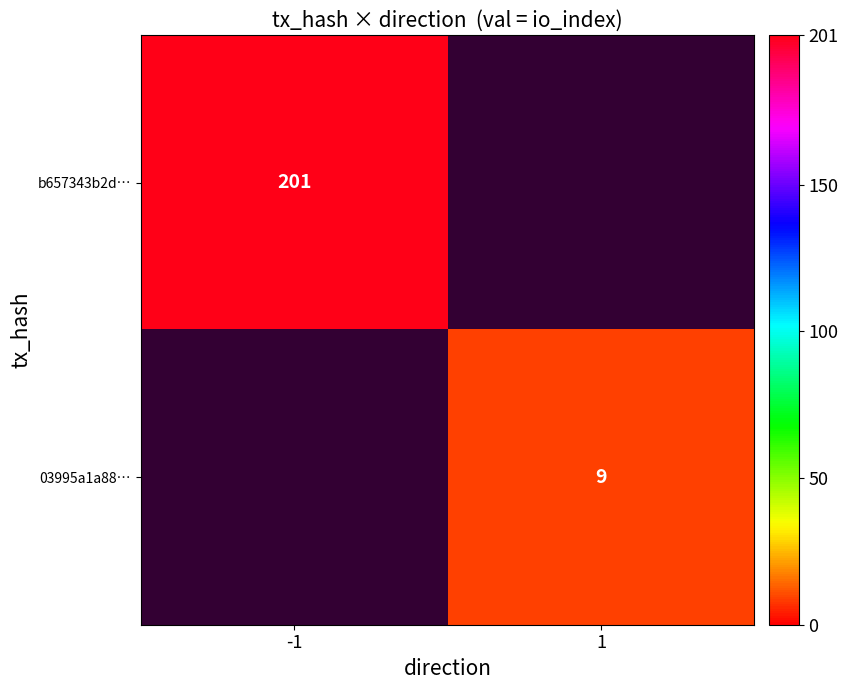

Is the value of b657343b2d… at -1 greater than the value of 03995a1a88… at 1?

Yes